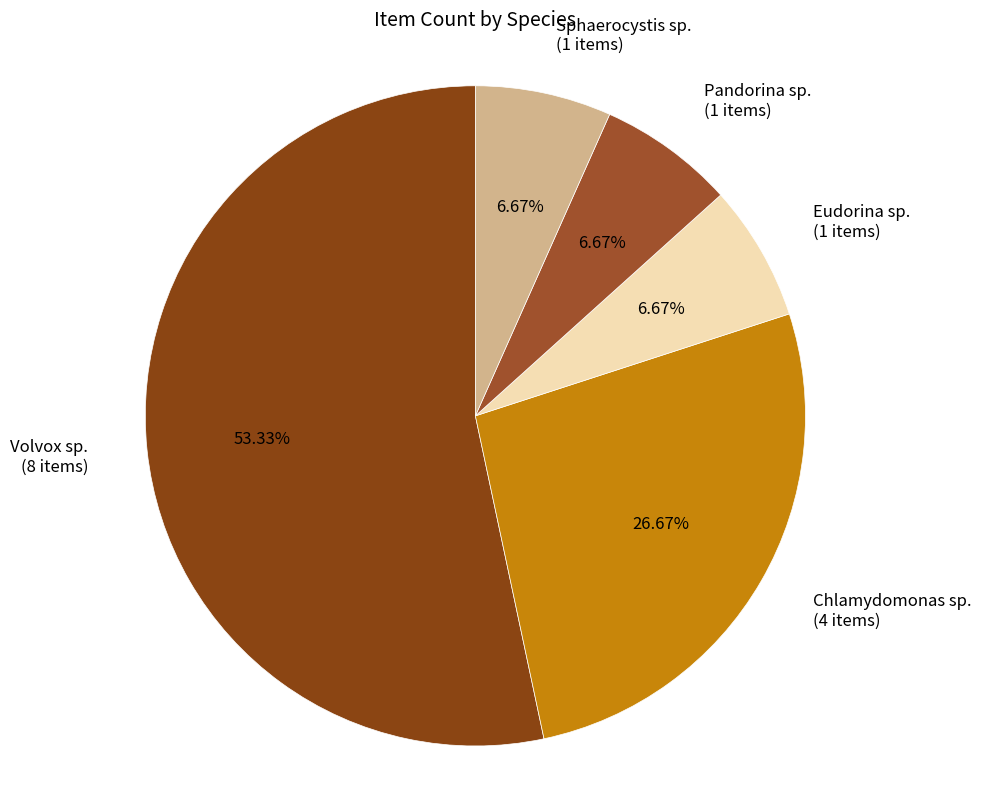

Combined, what portion of the pie is Sphaerocystis sp. and Eudorina sp.?

13.3%